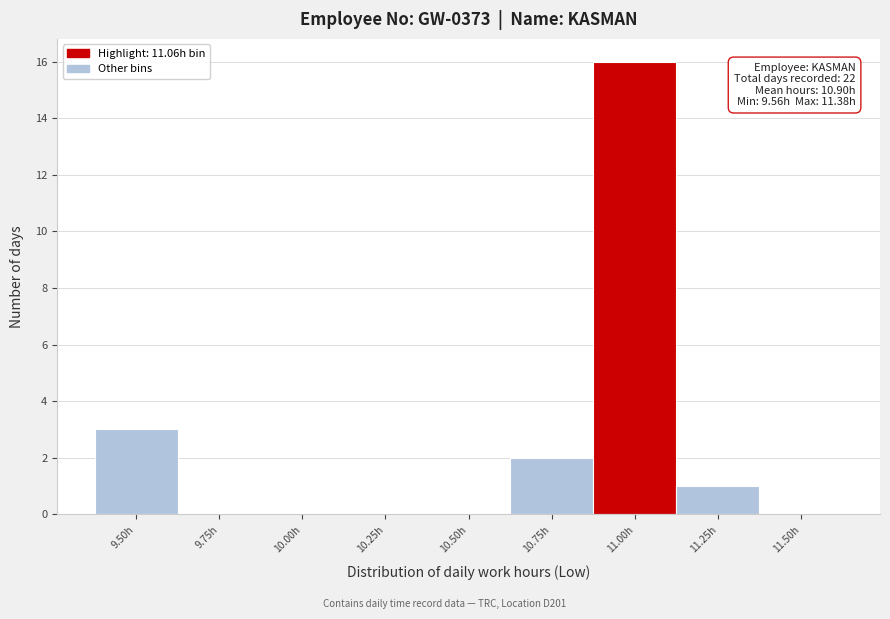

Reading left to right, transcribe all the data shown in this chart.

9.50h=3	9.75h=0	10.00h=0	10.25h=0	10.50h=0	10.75h=2	11.00h=16	11.25h=1	11.50h=0